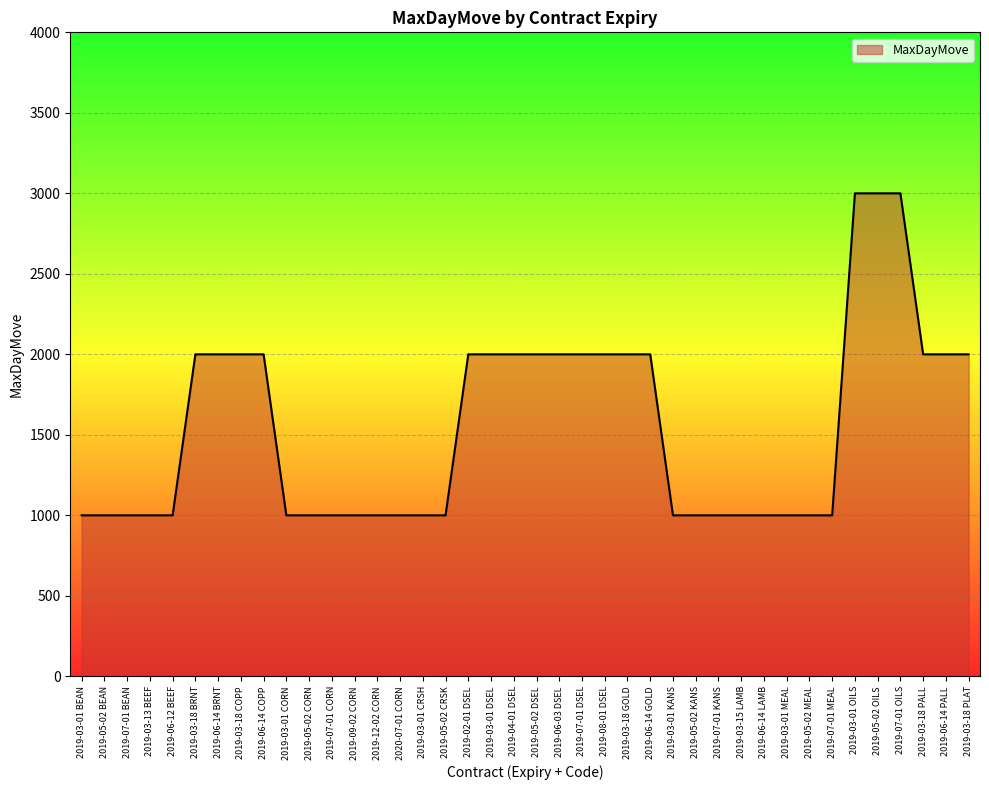

The value at 2019-06-14 COPP is 1210. True or false?

False